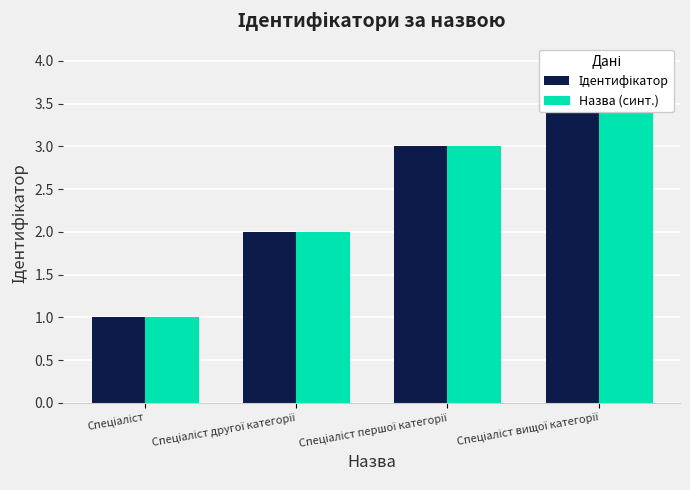

Does the chart contain any negative values?

No